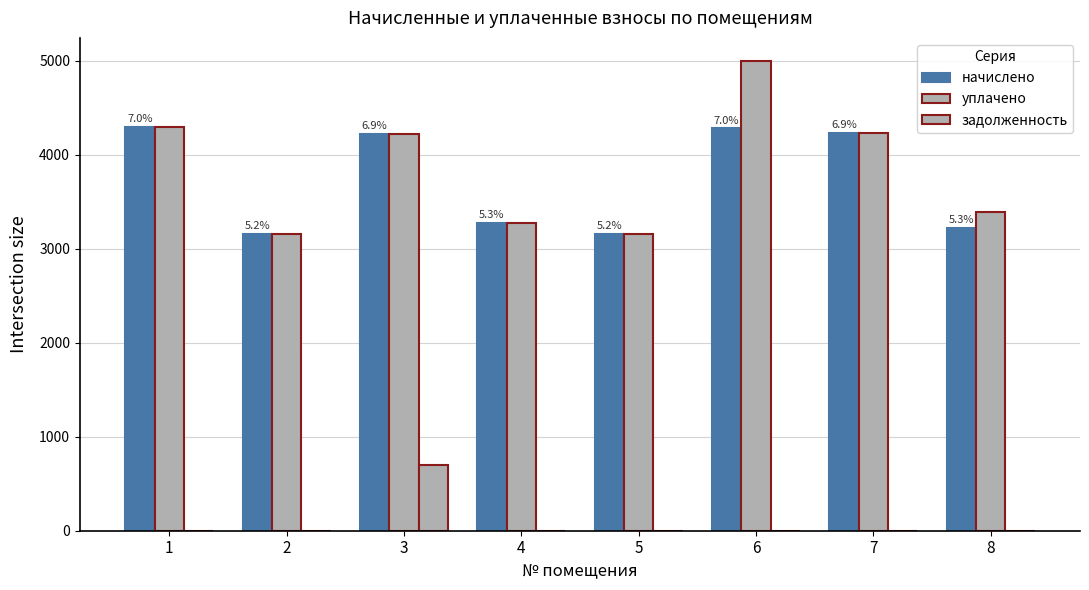

Reading right to left, what are all the values shown in this chart?

начислено: 3220.9	4231.1	4280.8	3154.7	3270.6	4222.8	3154.7	4297.3
уплачено: 3386.9	4231.1	4993.8	3154.7	3270.6	4222.8	3154.7	4297.3
задолженность: 0.0	0.0	0.0	0.0	0.0	703.8	0.0	0.0